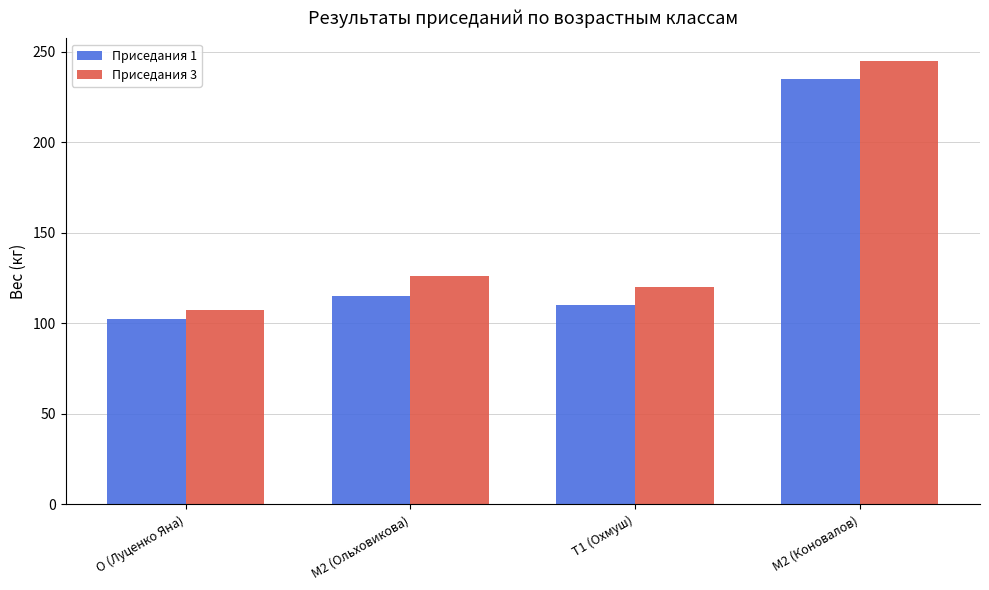

What is the value of the Приседания 1 bar at the 3rd from the left?

110.0